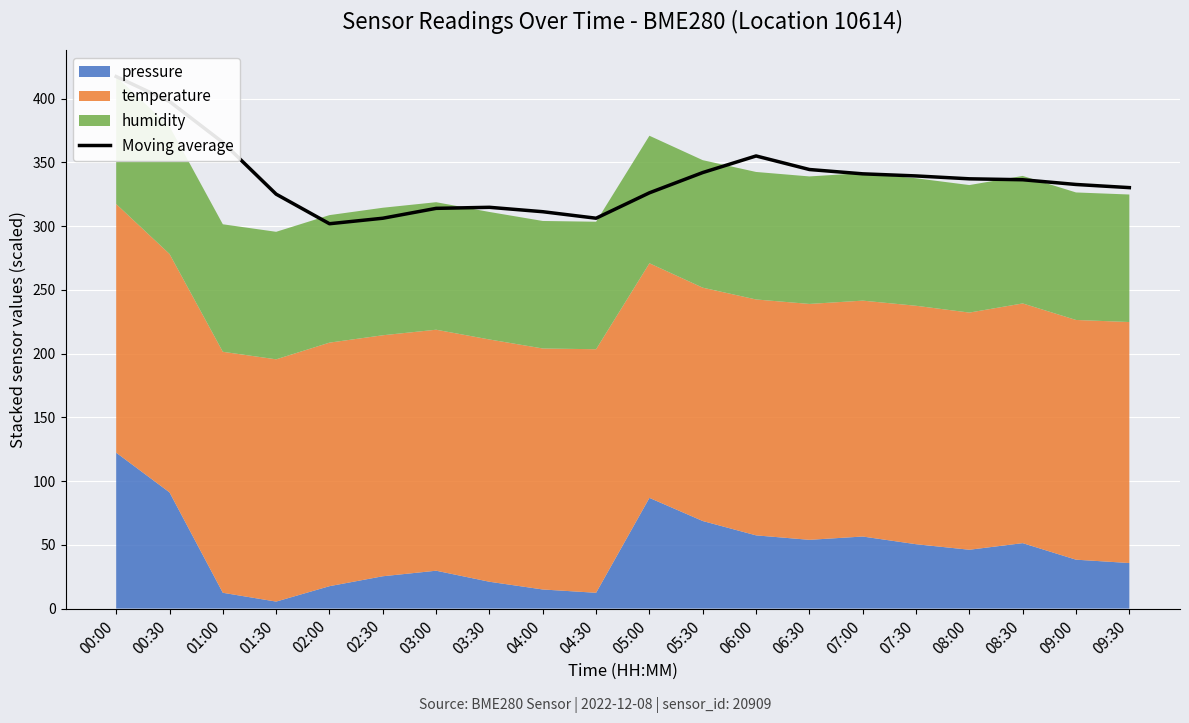

What is the label of the 13th point from the left?

06:00